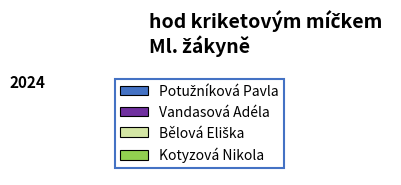

Approximately how many times larger is the value at Kotyzová Nikola compared to Vandasová Adéla?

0.7